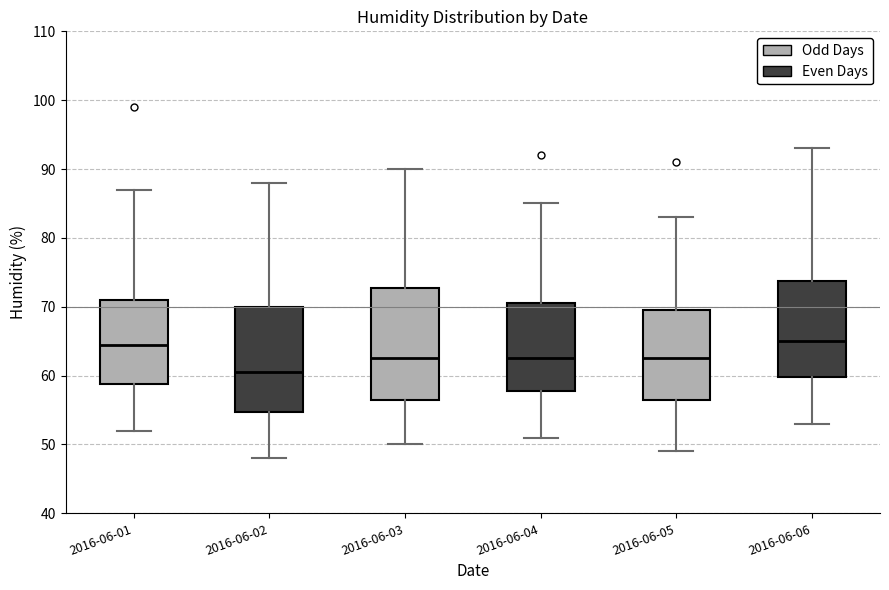

Reading left to right, transcribe this box plot: for each box, give where its median line is, the range the box spans, and where its two whiskers end, as read against the y-axis. The values are not printed on the chart, so give them approximately, as read against the axis.

2016-06-01: median 65, box 59 to 71, whiskers 52 to 87
2016-06-02: median 61, box 55 to 70, whiskers 48 to 88
2016-06-03: median 63, box 57 to 73, whiskers 50 to 90
2016-06-04: median 63, box 58 to 71, whiskers 51 to 85
2016-06-05: median 63, box 57 to 70, whiskers 49 to 83
2016-06-06: median 65, box 60 to 74, whiskers 53 to 93